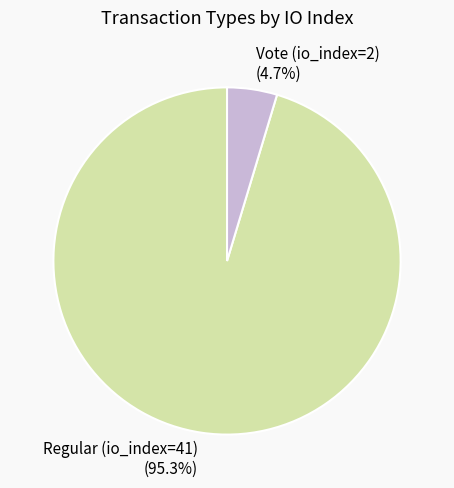

Does any single category account for the majority?

Yes